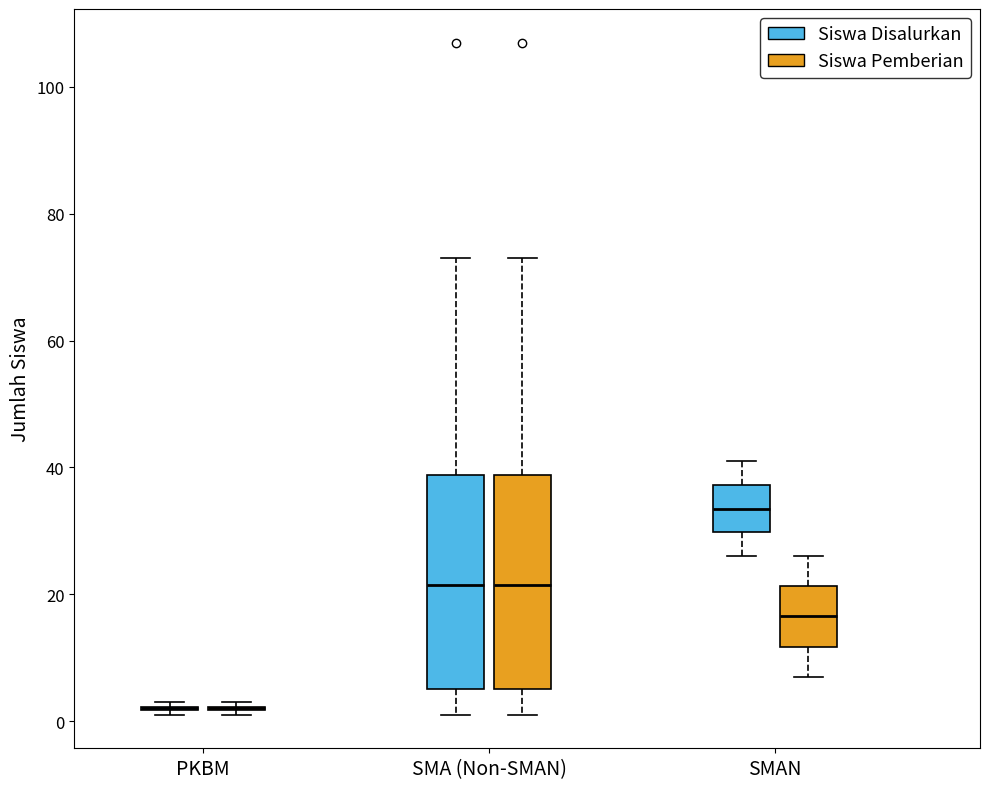

Reading left to right, read every box against the y-axis: the position of its median line, the range the box covers, and the ends of its whiskers. The values are not printed on the chart, so give them approximately, as read against the axis.

PKBM (Siswa Disalurkan): box collapsed to a line at 2, whiskers 2 to 4
PKBM (Siswa Pemberian): box collapsed to a line at 2, whiskers 2 to 4
SMA (Non-SMAN) (Siswa Disalurkan): median 22, box 6 to 38, whiskers 2 to 74
SMA (Non-SMAN) (Siswa Pemberian): median 22, box 6 to 38, whiskers 2 to 74
SMAN (Siswa Disalurkan): median 34, box 30 to 38, whiskers 26 to 42
SMAN (Siswa Pemberian): median 16, box 12 to 22, whiskers 8 to 26